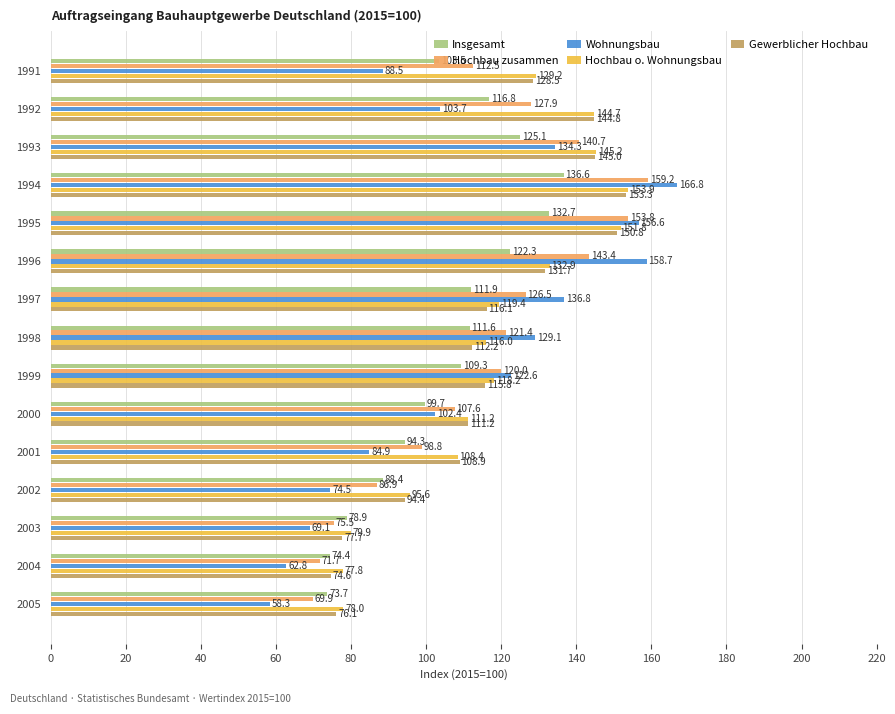

At 2003, list the series in order from smallest to largest.

Wohnungsbau, Hochbau zusammen, Gewerblicher Hochbau, Insgesamt, Hochbau o. Wohnungsbau